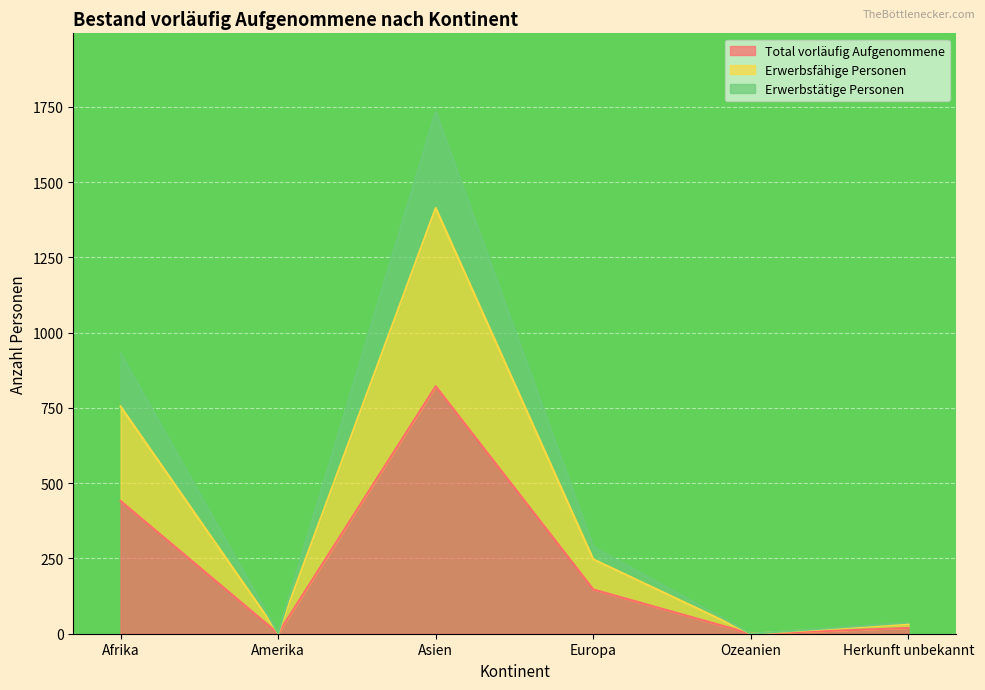

Where is the first local maximum for Erwerbstätige Personen?

Asien